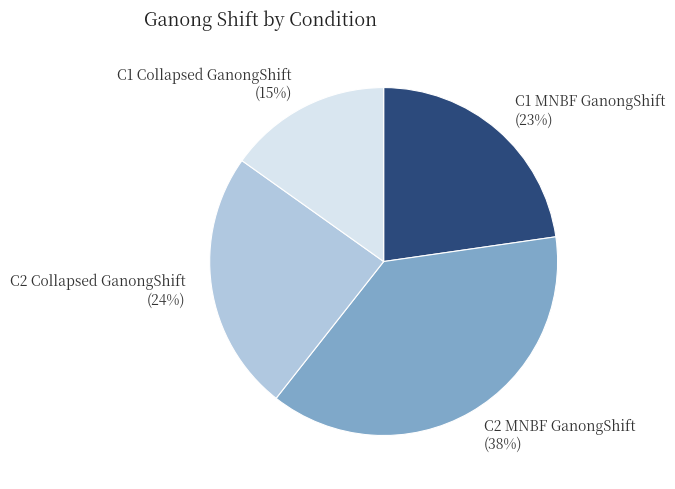

True or false: C2 Collapsed GanongShift accounts for 24% of the total.

True